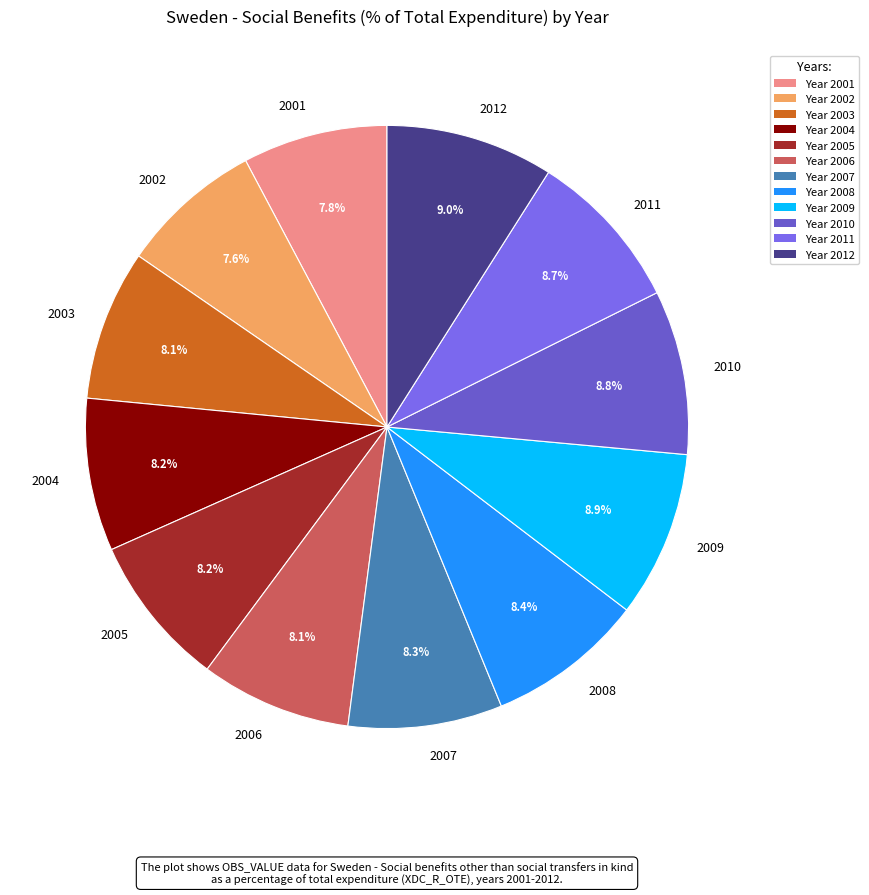

To the nearest percent, what percentage of the pie is 2007?

8%